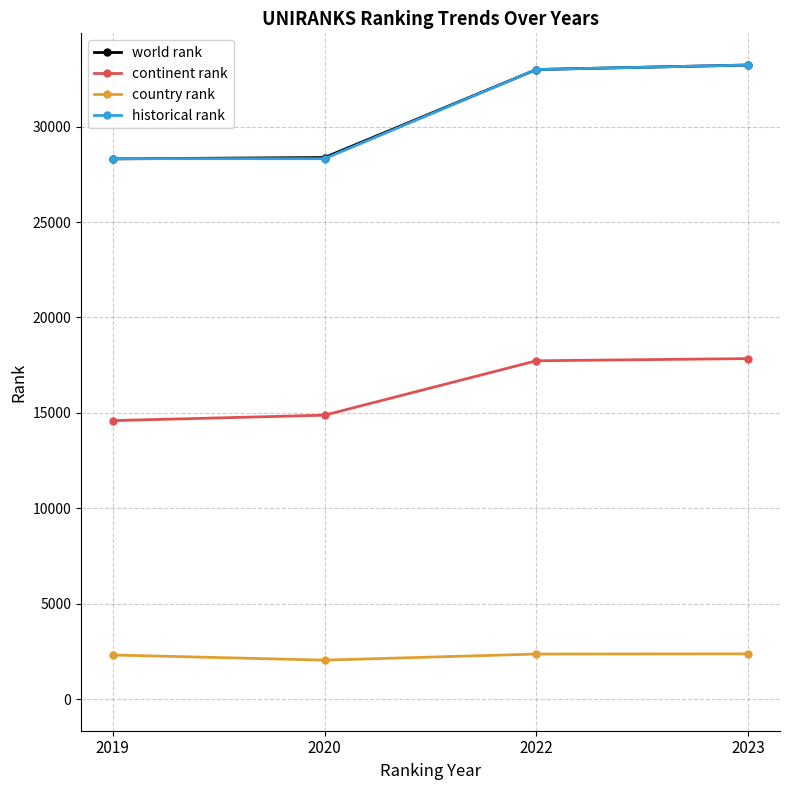

How many series are shown in this chart?

4